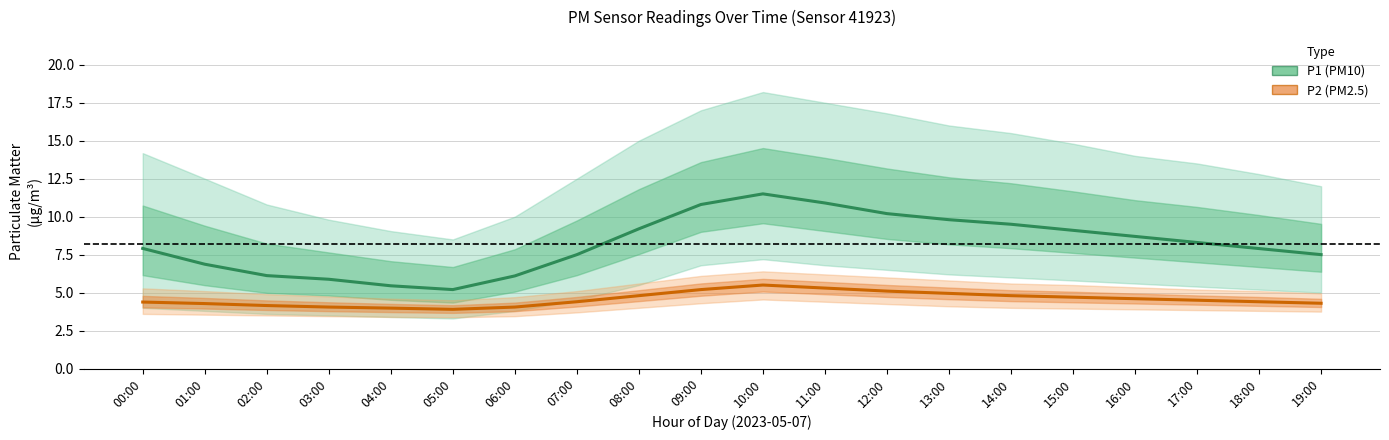

Which series has the largest range (max minus min)?

P1 (PM10)